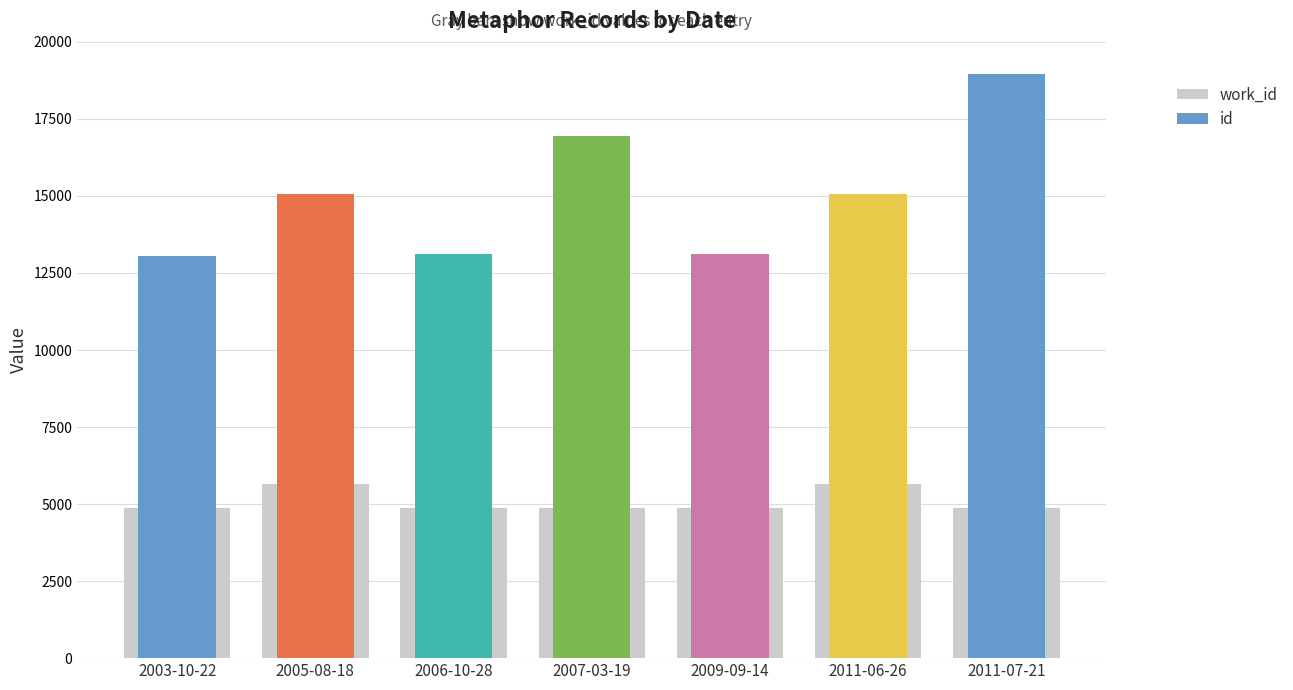

Does the chart contain any negative values?

No